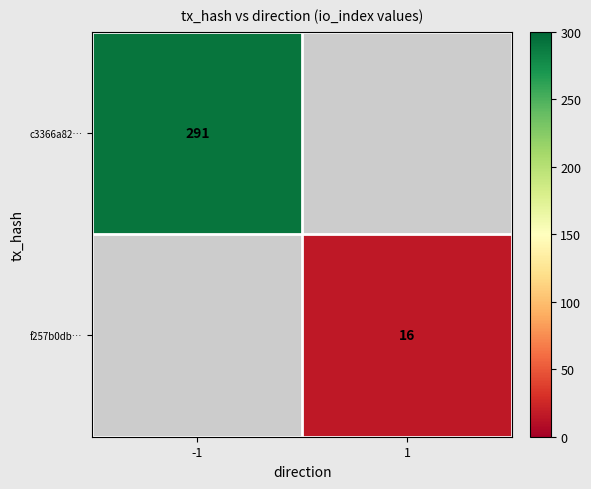

The c3366a82… series shows 291 at -1. True or false?

True